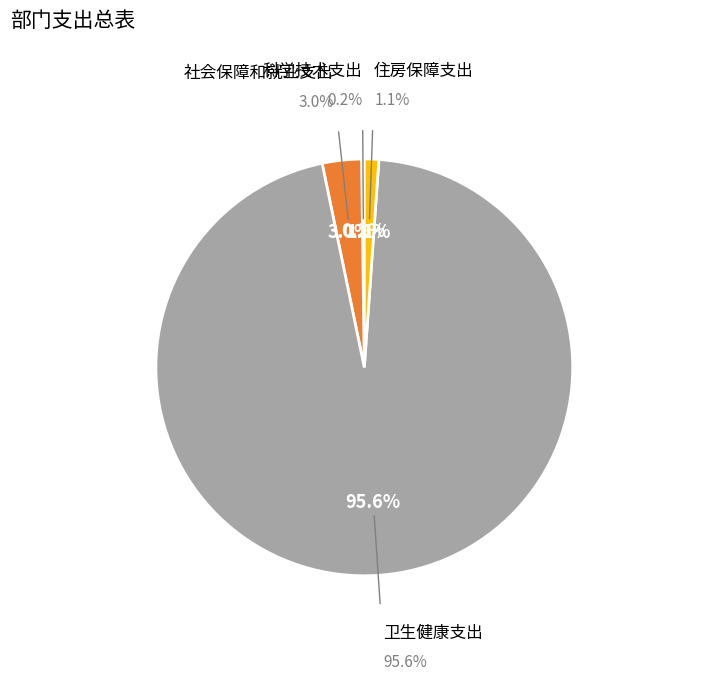

Between 卫生健康支出 and 社会保障和就业支出, which is larger?

卫生健康支出